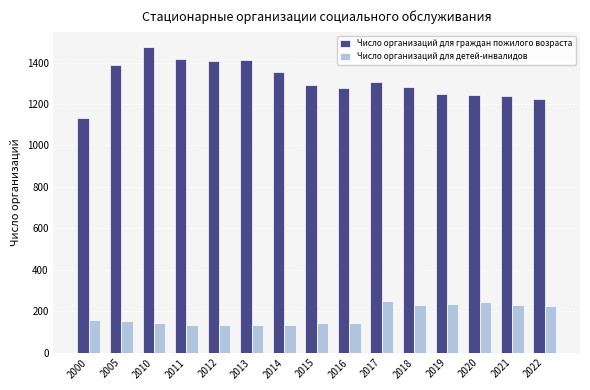

What is the difference between the highest and lowest values at 2016?

1136